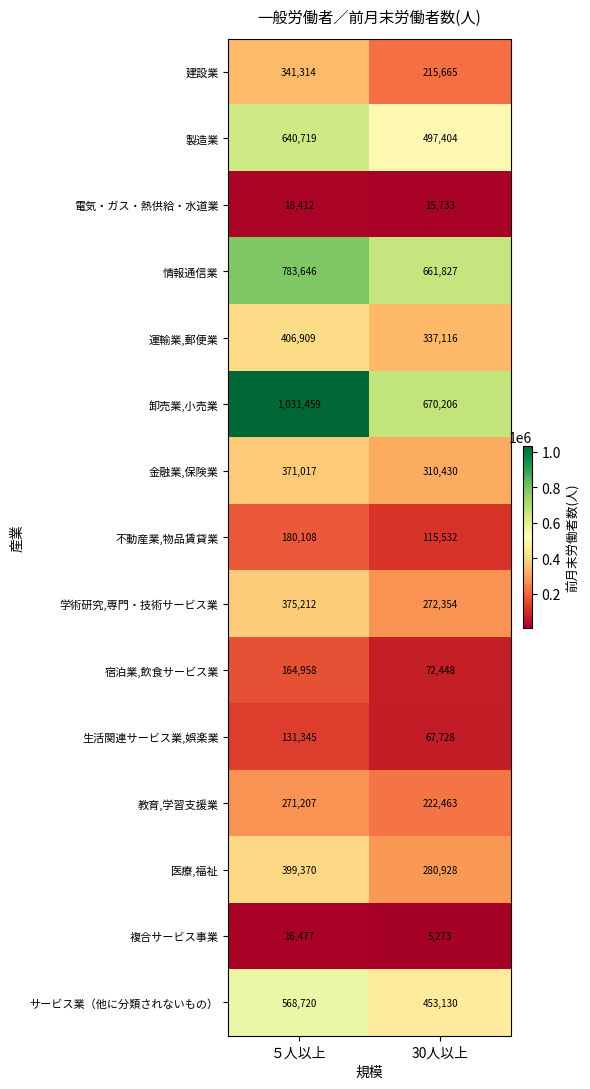

Which series changed the most between ５人以上 and 30人以上?

卸売業,小売業